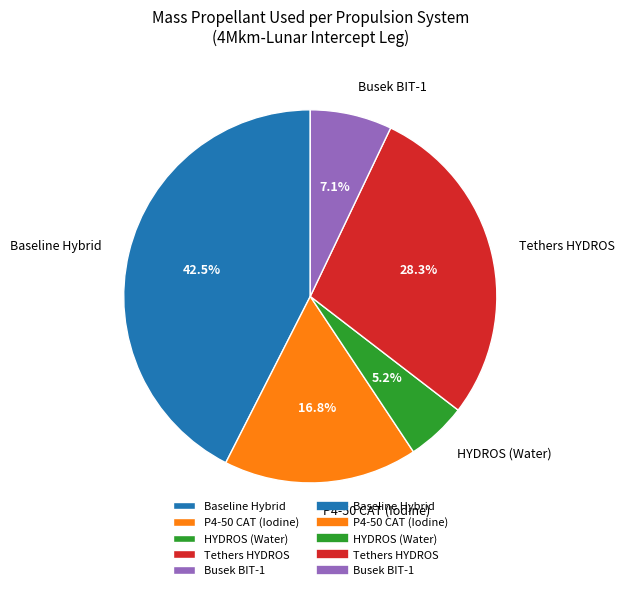

To the nearest percent, what is the difference between the Tethers HYDROS and Baseline Hybrid slice percentages?

14%